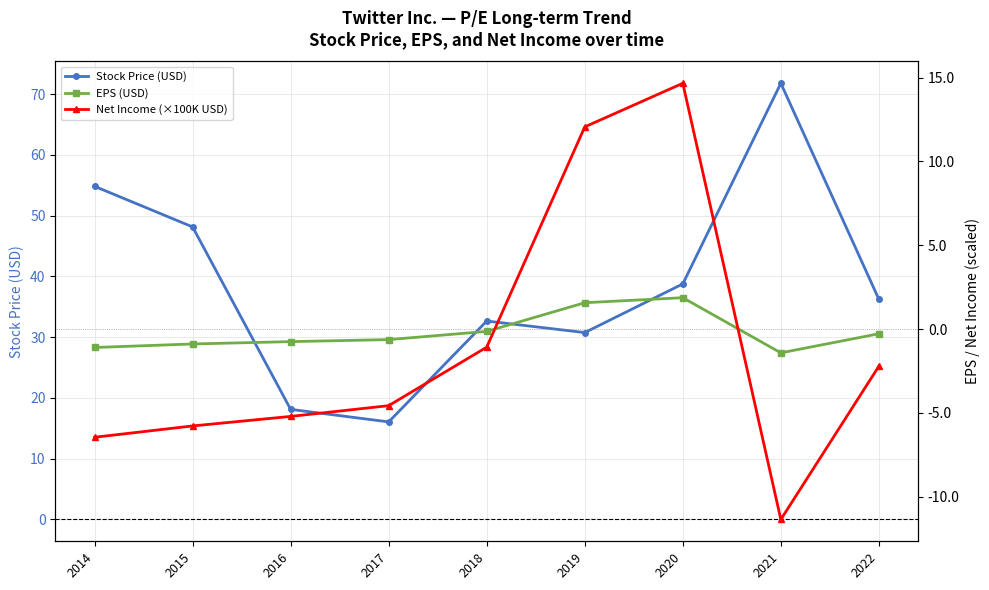

Which series has the widest spread of values?

Stock Price (USD)